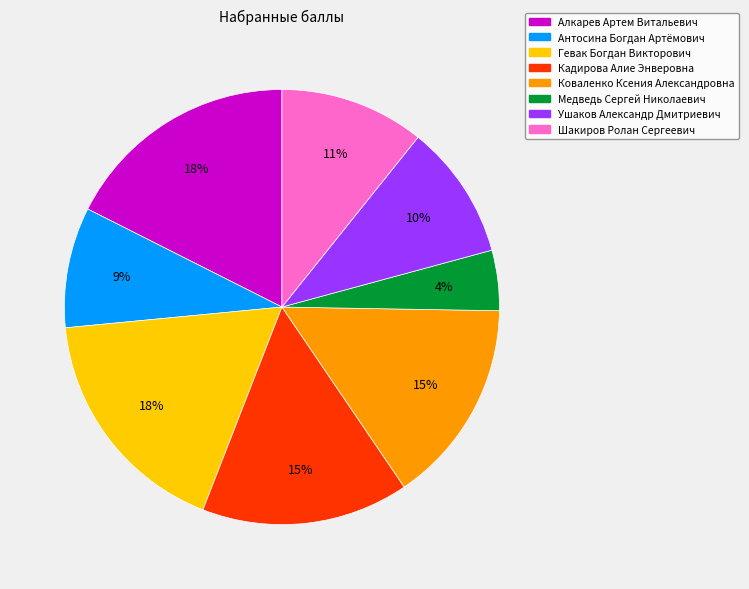

True or false: Ушаков Александр Дмитриевич accounts for 19% of the total.

False